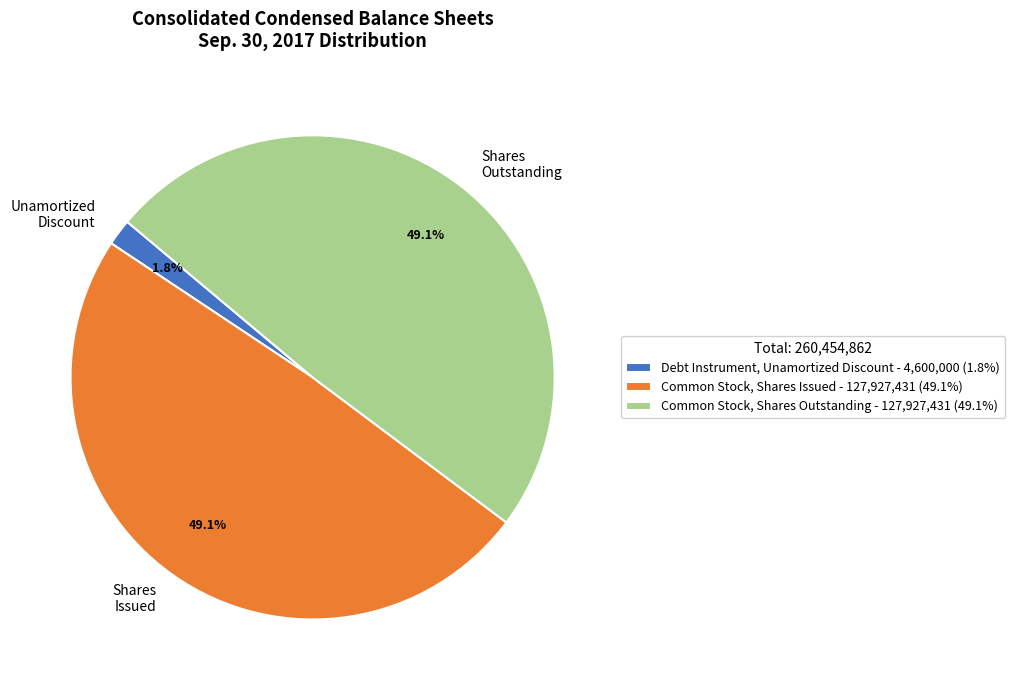

To the nearest percent, what is the combined percentage of Common Stock, Shares Issued and Common Stock, Shares Outstanding?

98%